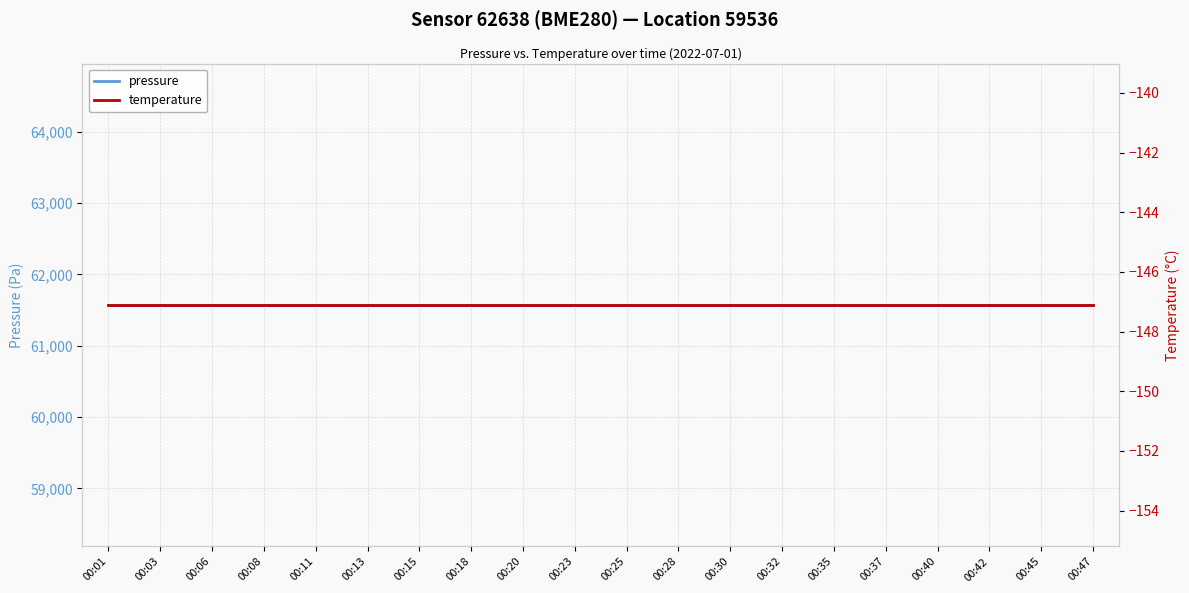

True or false: temperature has more than 0 points higher than both neighbors.

False